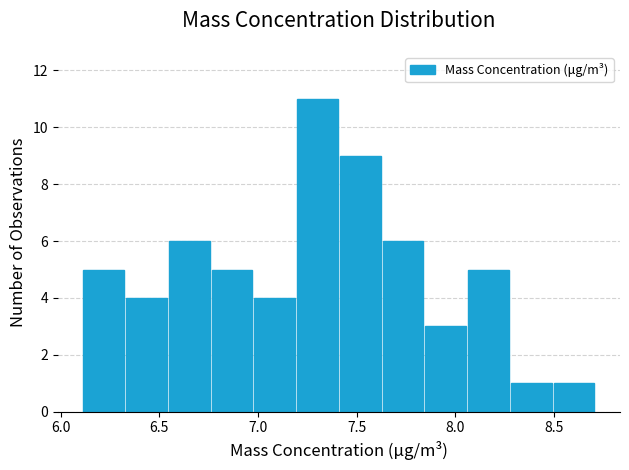

Reading left to right, list every bar in this chart as the range it spans on the x-axis followed by its height. Neither the bar edges nor the heights are printed on the chart, so give them approximately, as read against the axes.

6.10 to 6.35: 5
6.35 to 6.55: 4
6.55 to 6.75: 6
6.75 to 7.00: 5
7.00 to 7.20: 4
7.20 to 7.40: 11
7.40 to 7.65: 9
7.65 to 7.85: 6
7.85 to 8.05: 3
8.05 to 8.30: 5
8.30 to 8.50: 1
8.50 to 8.70: 1